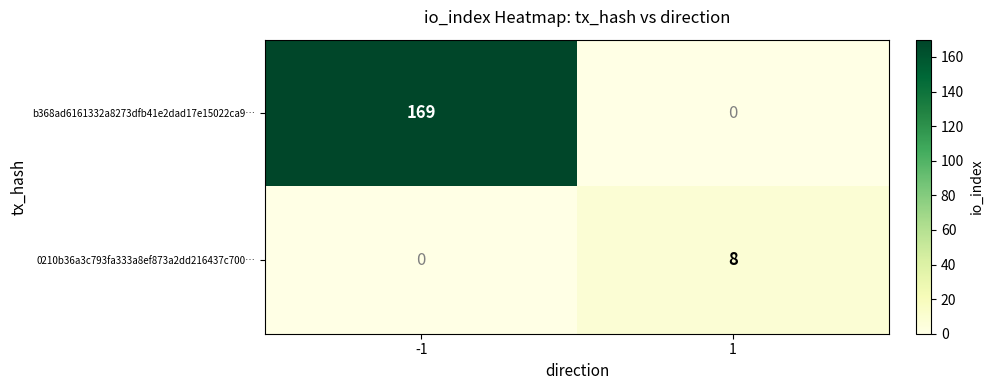

How many data points does each series have?

2